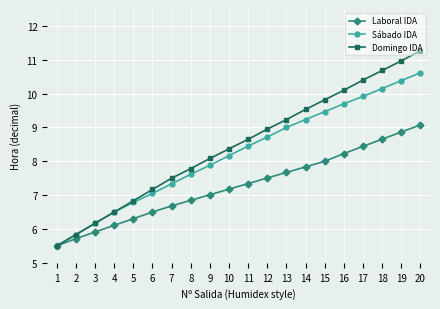

What is the approximate value of Laboral IDA at 12?

7.5